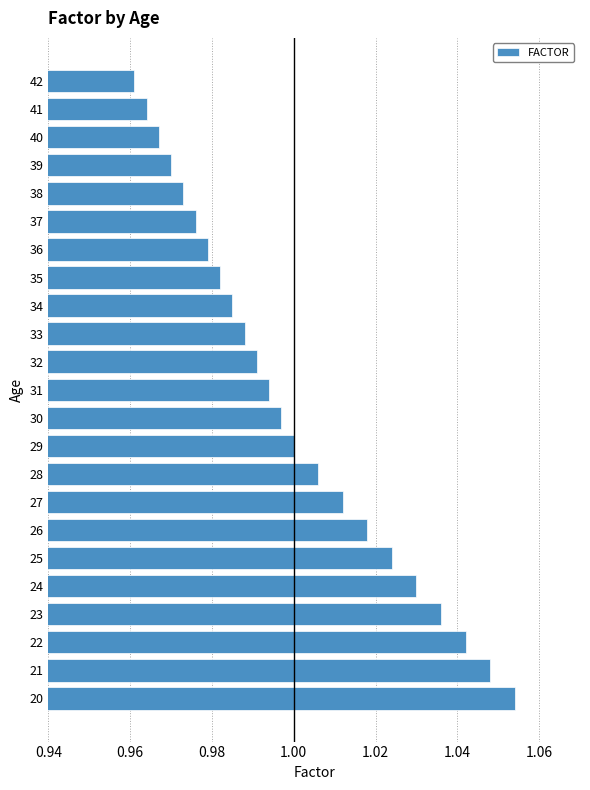

Rank the categories by value from lowest to highest.

42, 41, 40, 39, 38, 37, 36, 35, 34, 33, 32, 31, 30, 29, 28, 27, 26, 25, 24, 23, 22, 21, 20